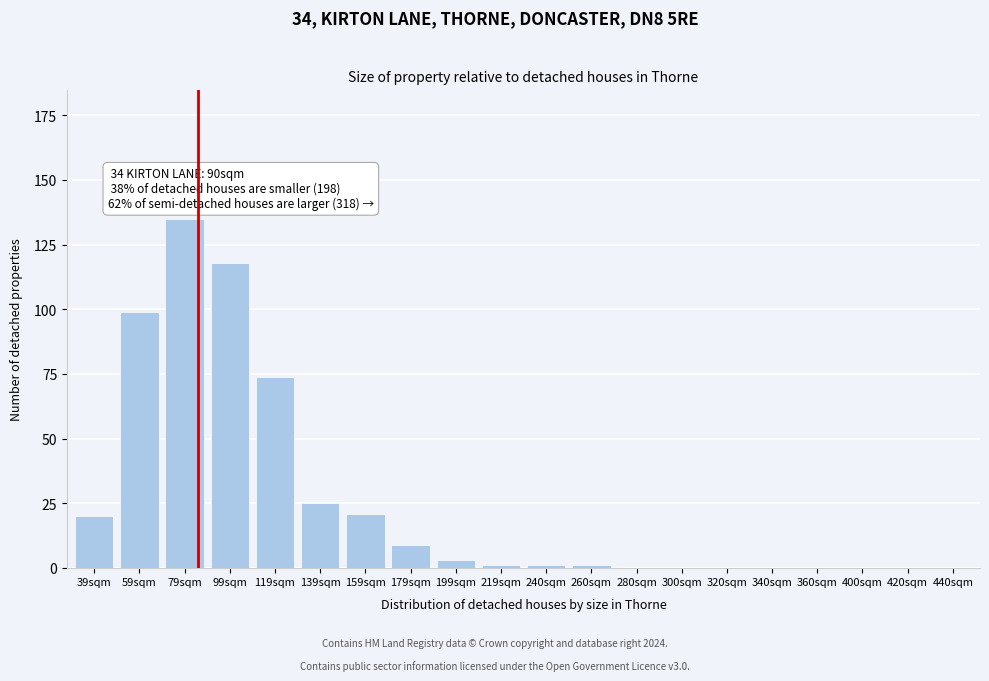

Reading left to right, list all the values displayed in this chart.

39sqm=20	59sqm=99	79sqm=135	99sqm=118	119sqm=74	139sqm=25	159sqm=21	179sqm=9	199sqm=3	219sqm=1	240sqm=1	260sqm=1	280sqm=0	300sqm=0	320sqm=0	340sqm=0	360sqm=0	400sqm=0	420sqm=0	440sqm=0